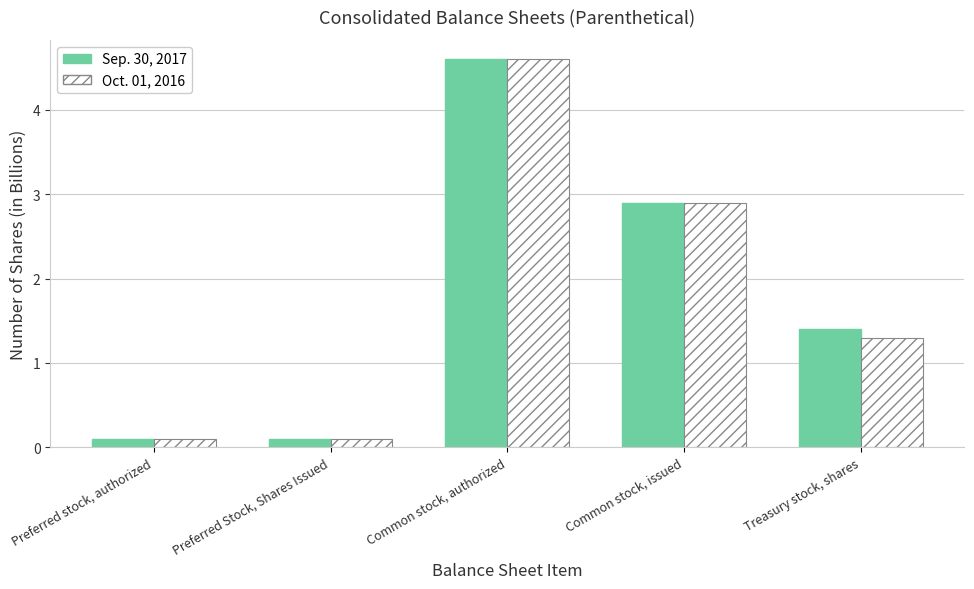

What are all the series names shown in the legend?

Sep. 30, 2017, Oct. 01, 2016